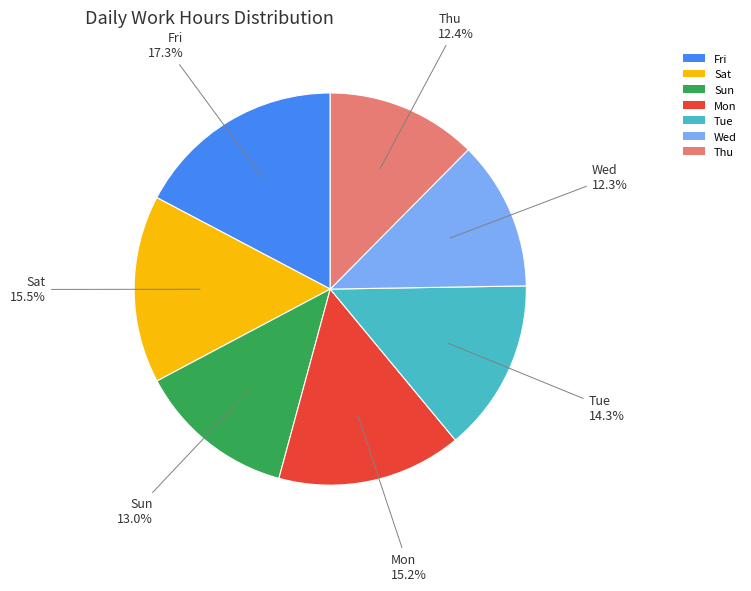

Is there any slice that represents more than half of the pie?

No